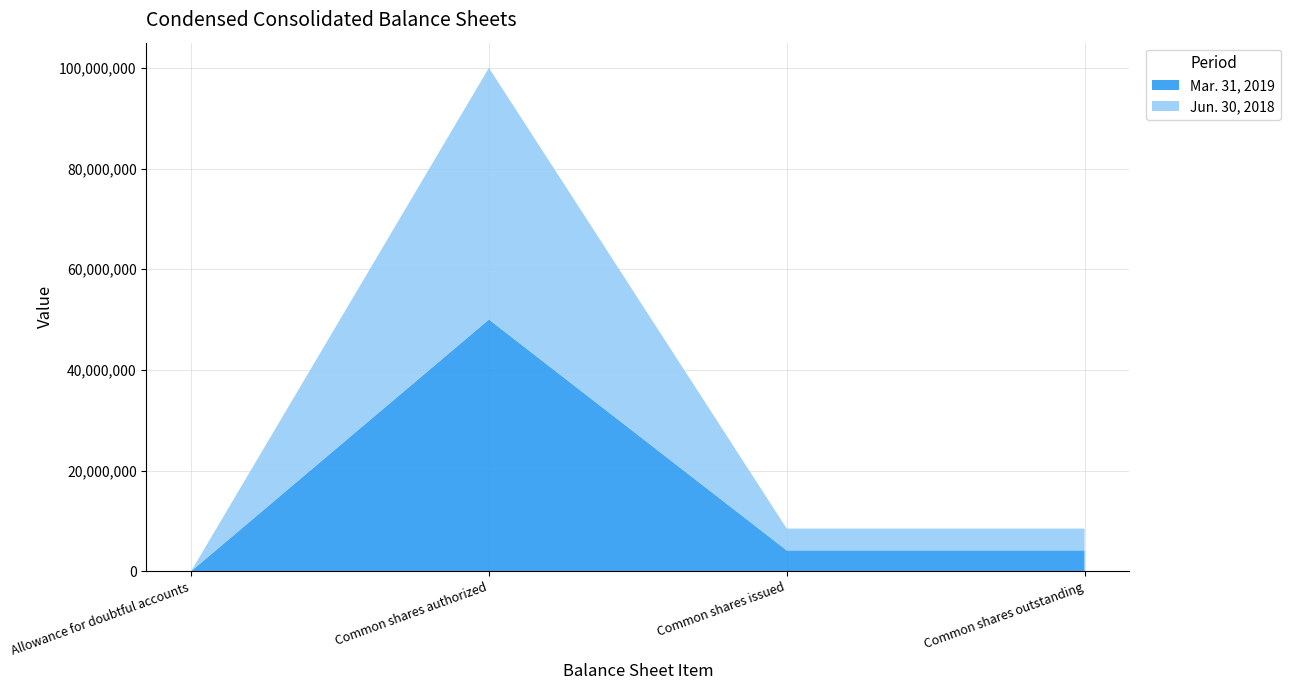

Reading left to right, list all the values displayed in this chart.

Mar. 31, 2019: Allowance for doubtful accounts=0	Common shares authorized=50000000	Common shares issued=4136191	Common shares outstanding=4136191
Jun. 30, 2018: Allowance for doubtful accounts=14	Common shares authorized=50000000	Common shares issued=4331089	Common shares outstanding=4331089